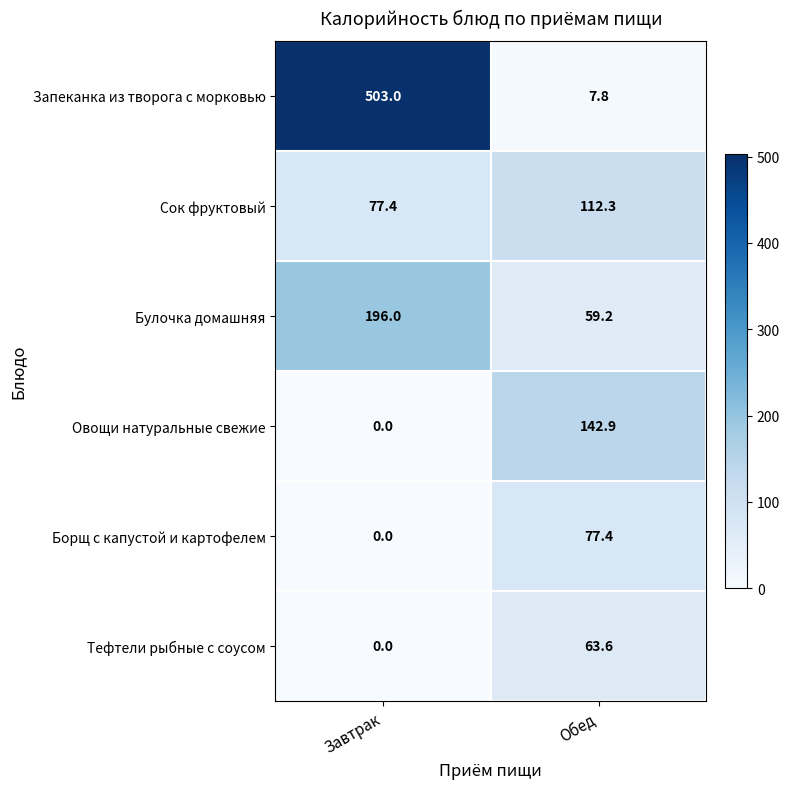

What is the average value of the Тефтели рыбные с соусом series?

31.8